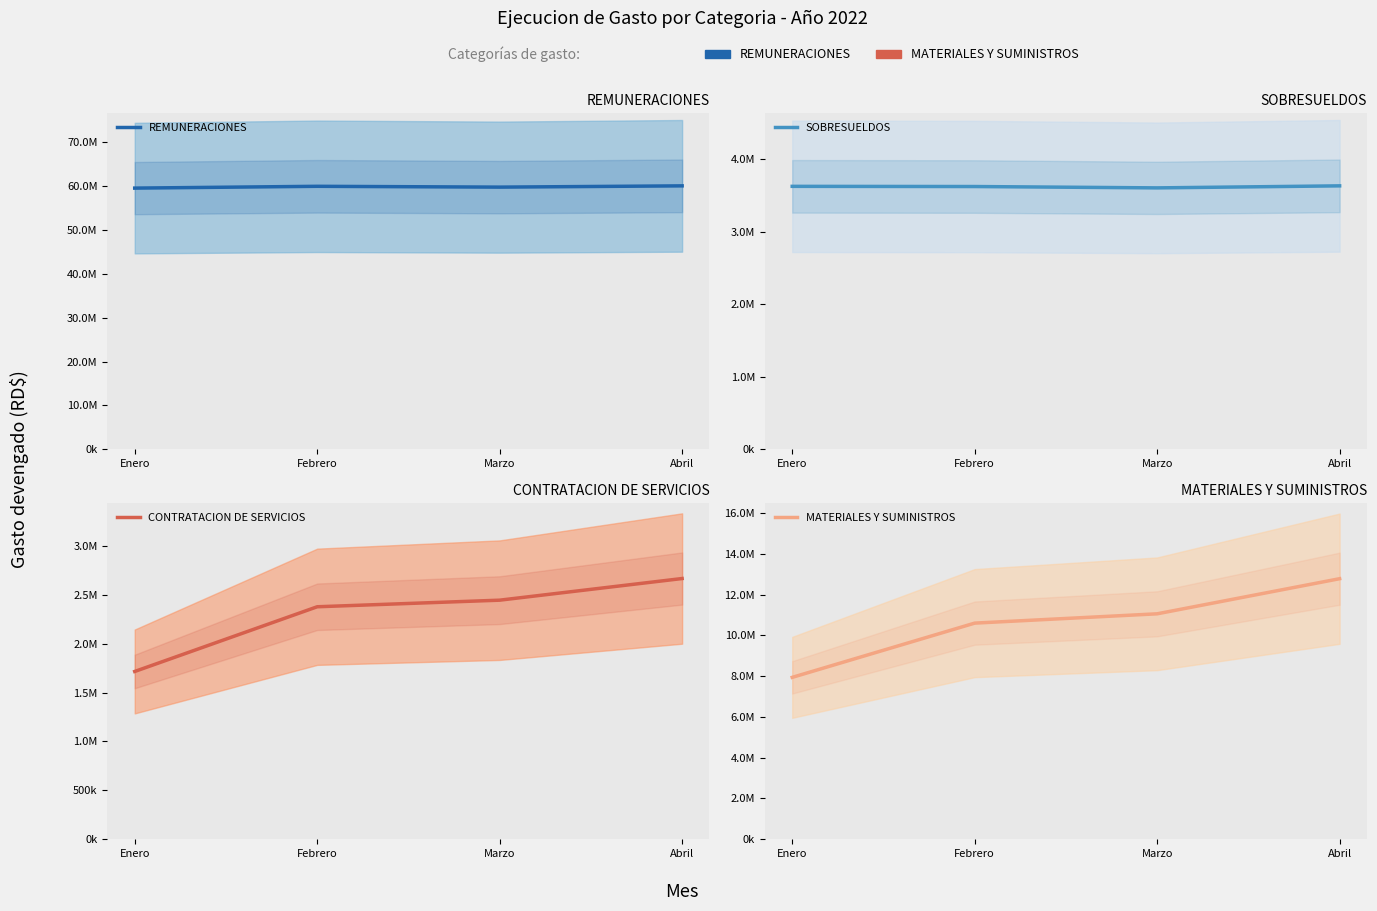

What are all the series names shown in the legend?

REMUNERACIONES, SOBRESUELDOS, CONTRATACION DE SERVICIOS, MATERIALES Y SUMINISTROS